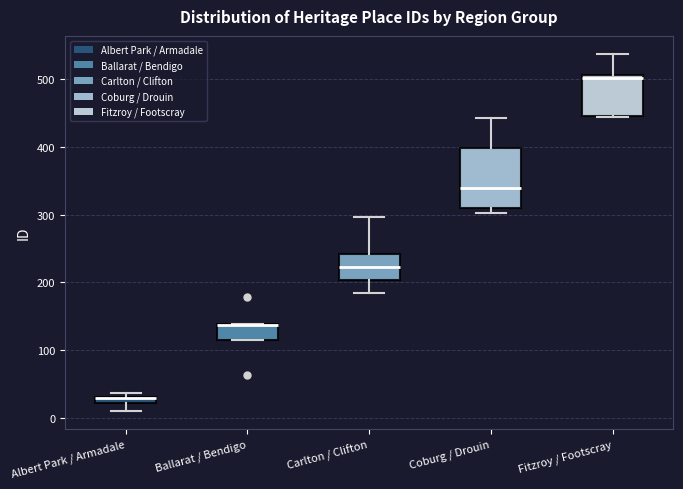

Where is the lower edge of the box for Albert Park / Armadale on the y-axis? The values are not printed on the chart, so give them approximately, as read against the axis.

20